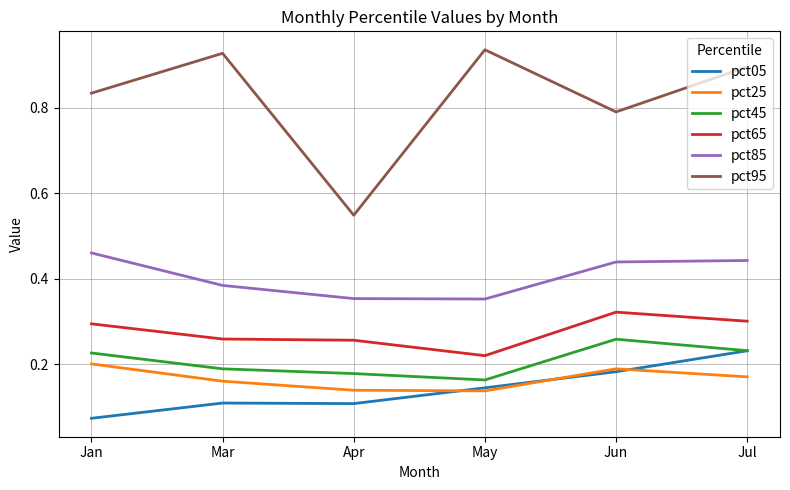

True or false: pct25 and pct95 intersect in this chart.

False